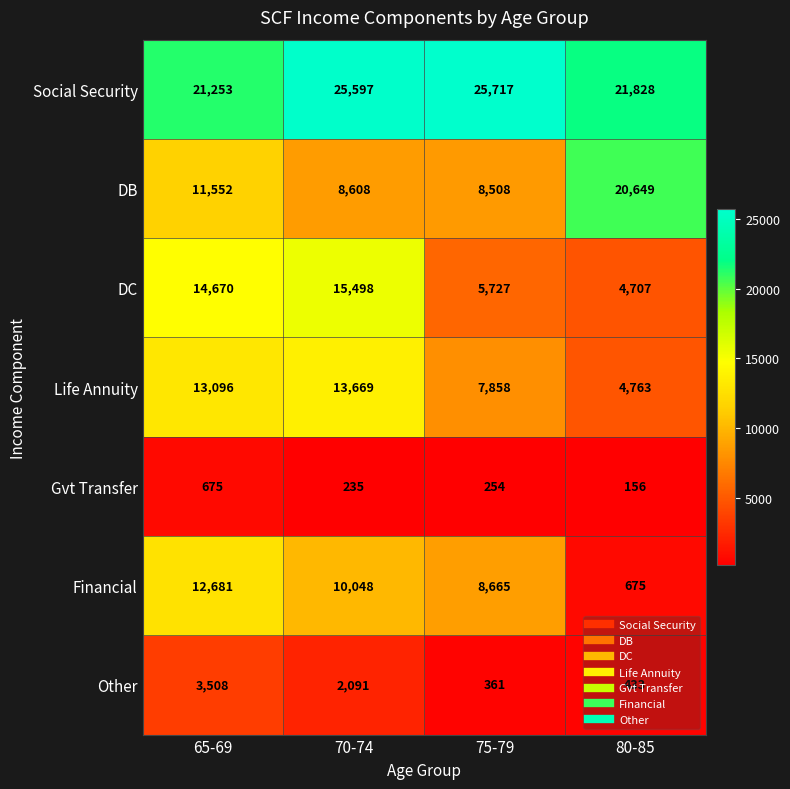

What is the minimum value shown in the chart?

156